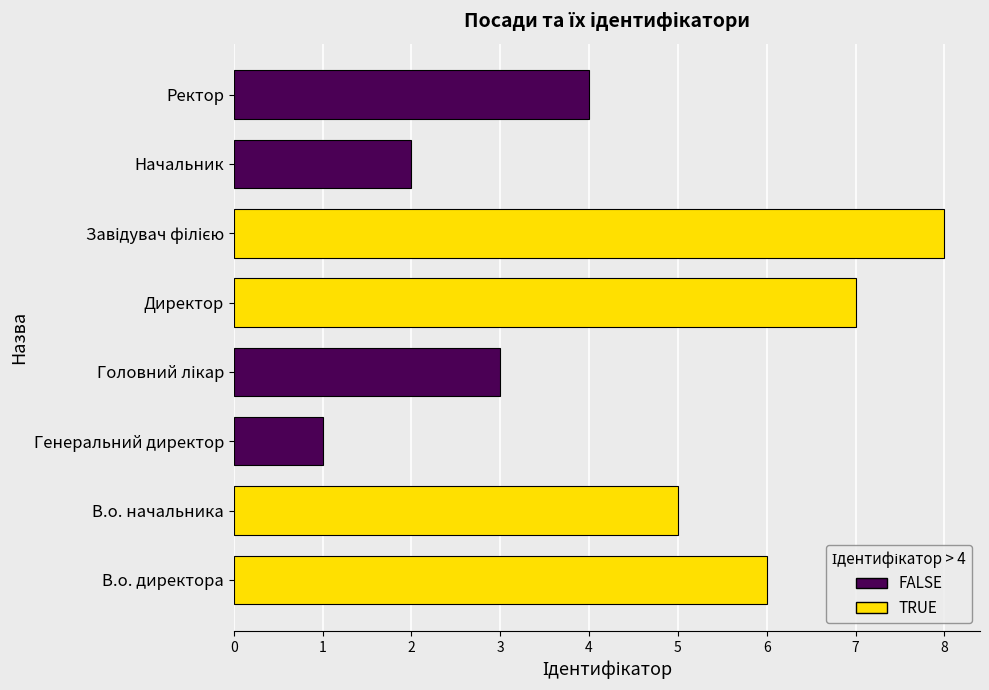

What is the maximum value for TRUE?

8